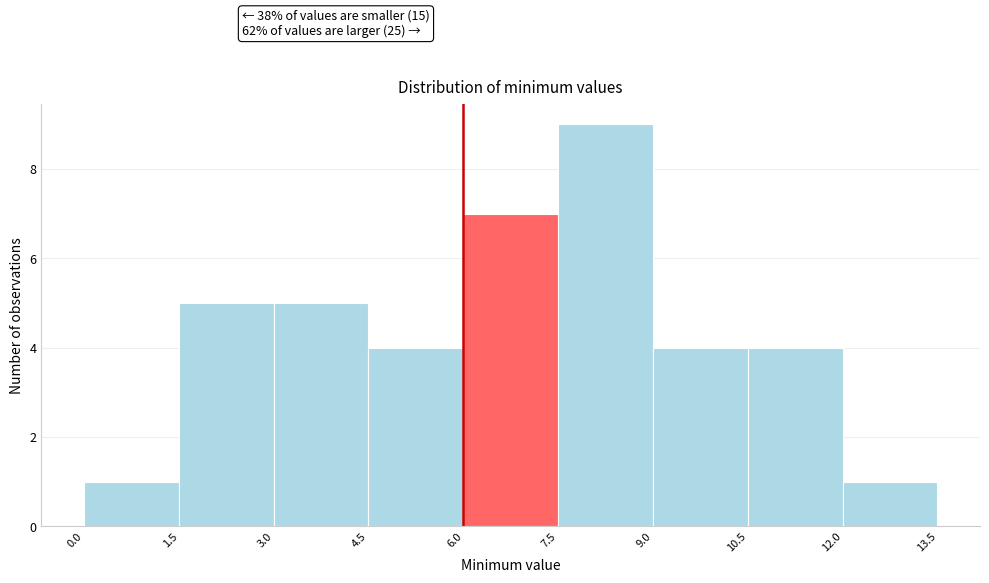

Which range on the x-axis has the tallest bar?

7.5 to 9.0